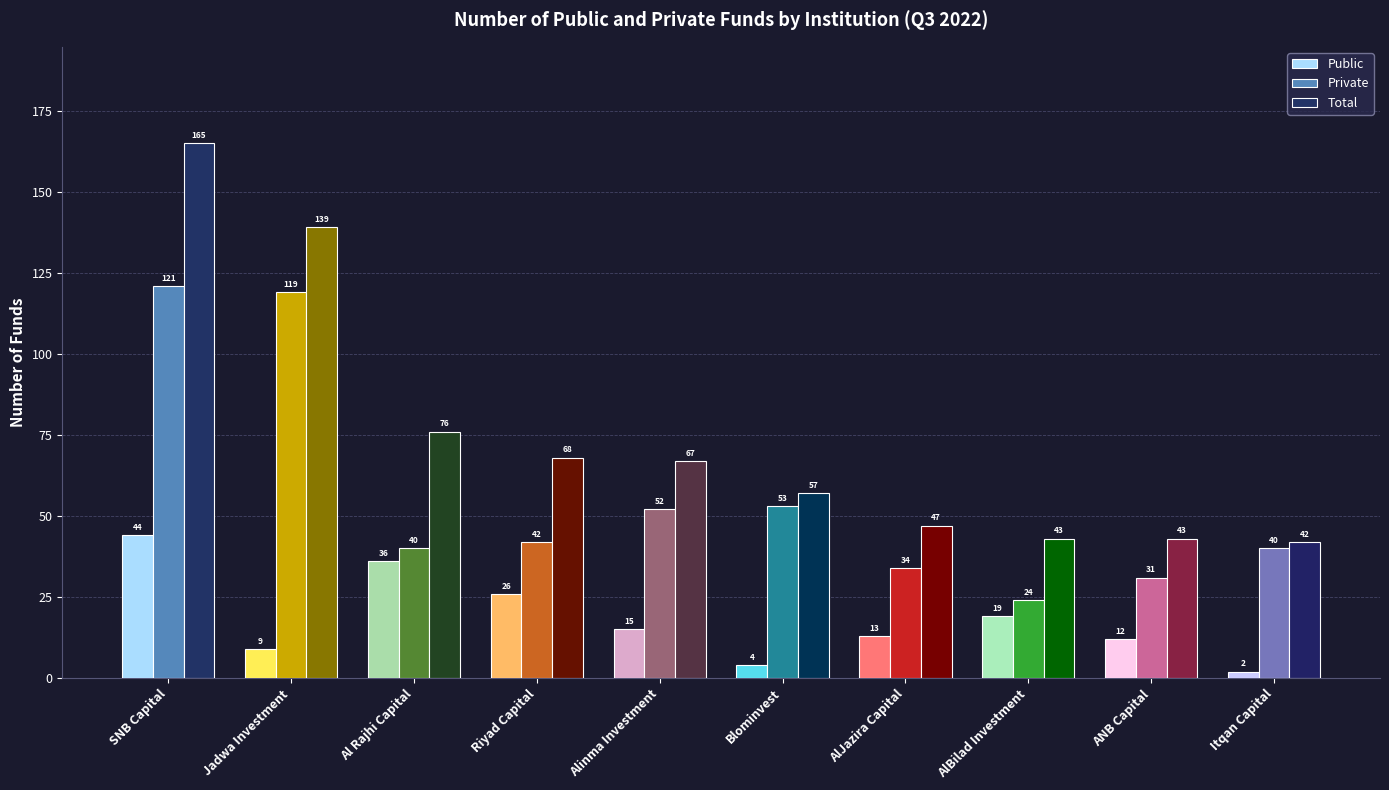

What value does the Total series have at Itqan Capital?

42